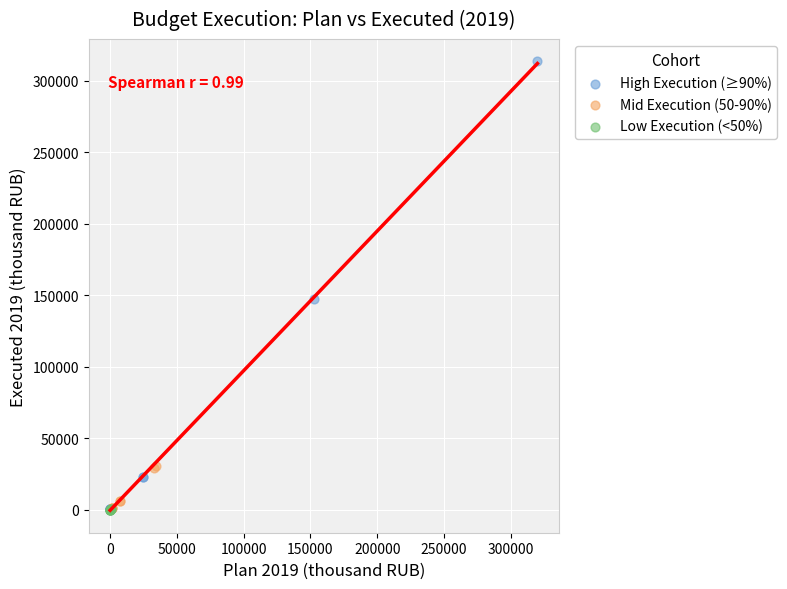

Which series has the largest Y range (max minus min)?

High Execution (≥90%)